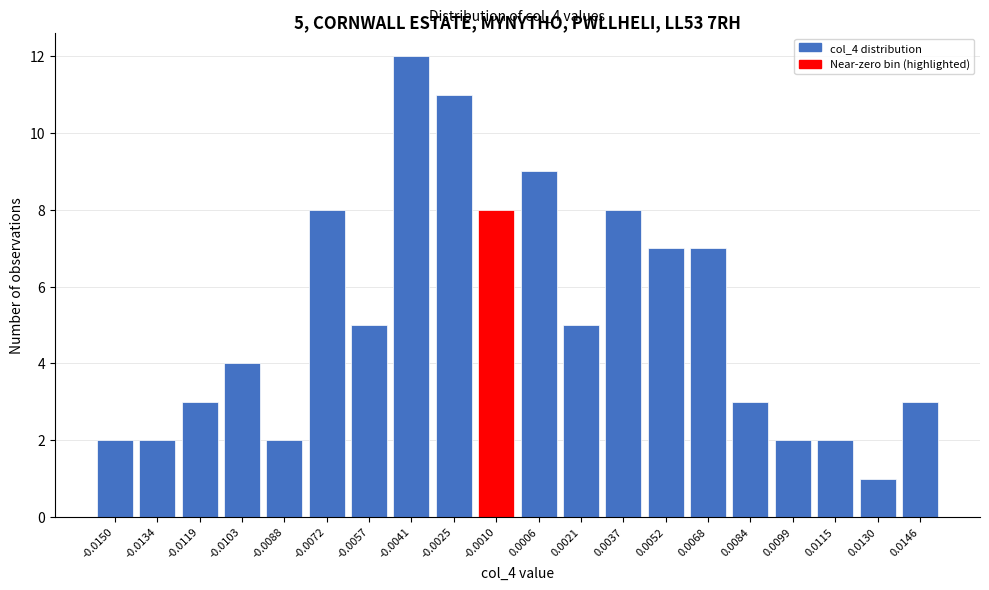

Reading right to left, list all the values displayed in this chart.

3	1	2	2	3	7	7	8	5	9	8	11	12	5	8	2	4	3	2	2